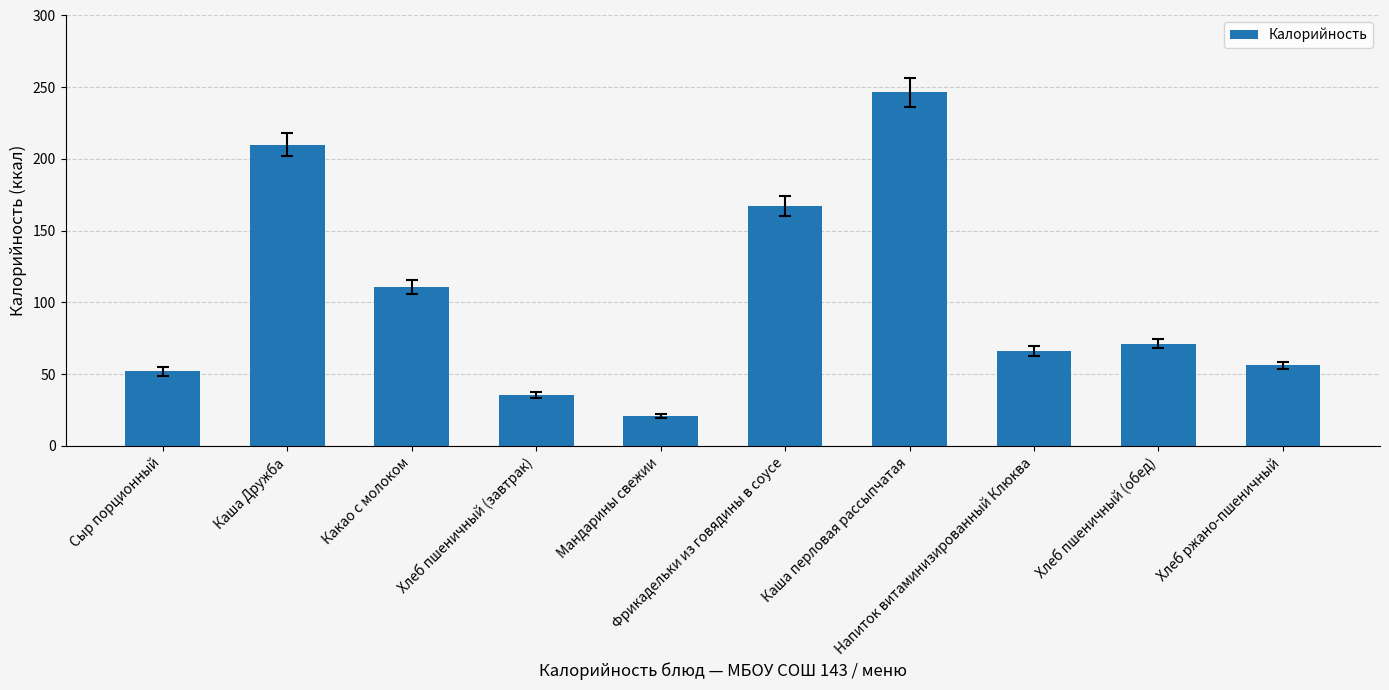

Which has a higher value, Напиток витаминизированный Клюква or Хлеб ржано-пшеничный?

Напиток витаминизированный Клюква